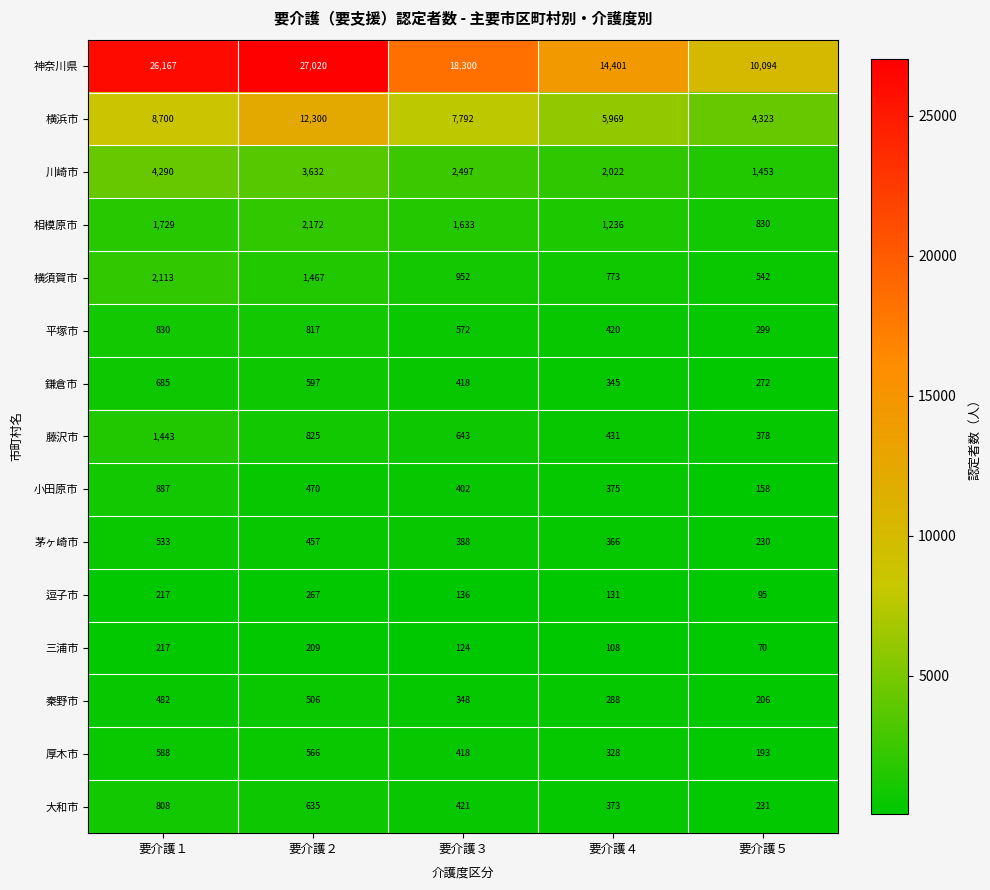

Is it true that 秦野市 equals 89 at 要介護５?

False